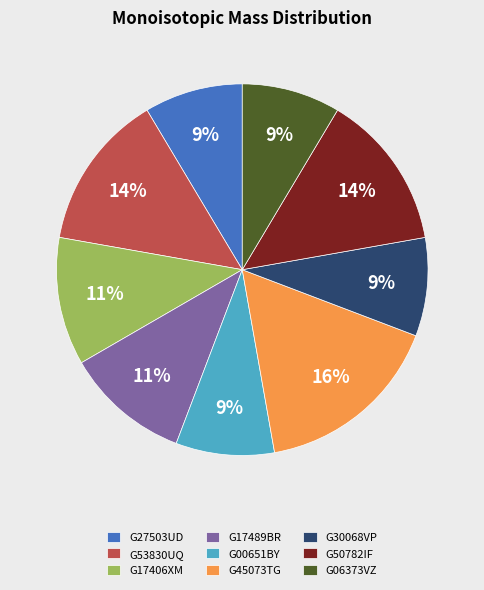

Is the sum of G17489BR and G30068VP greater than half?

No